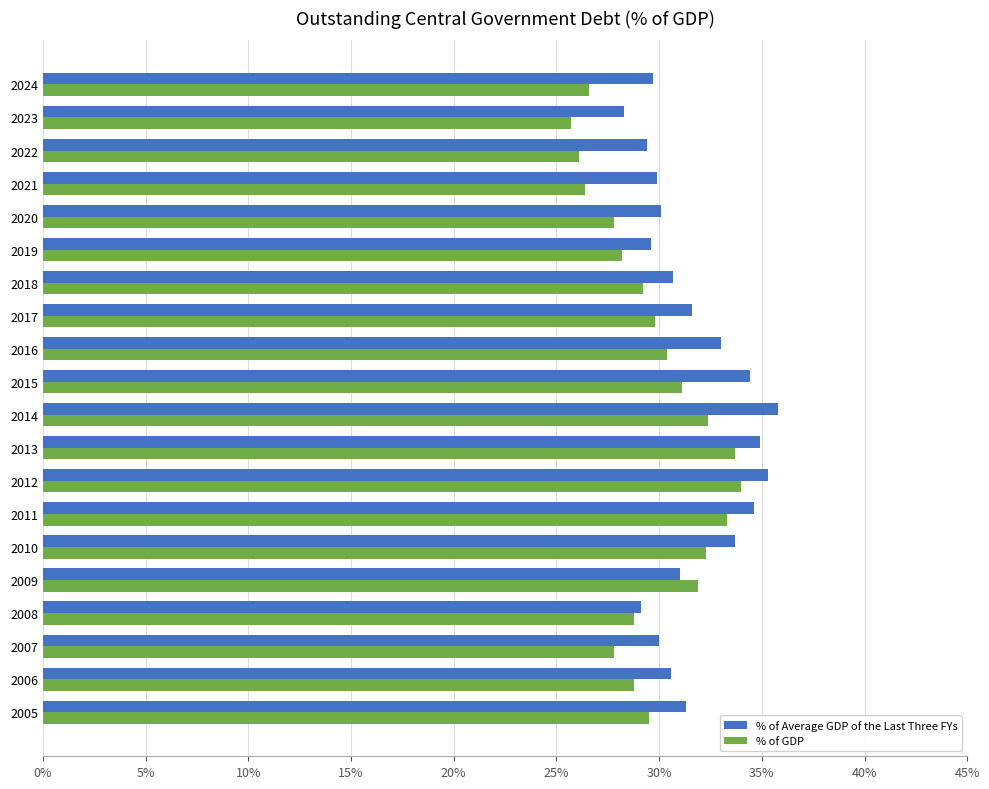

The value of % of Average GDP of the Last Three FYs at 2023 is 42.6. True or false?

False